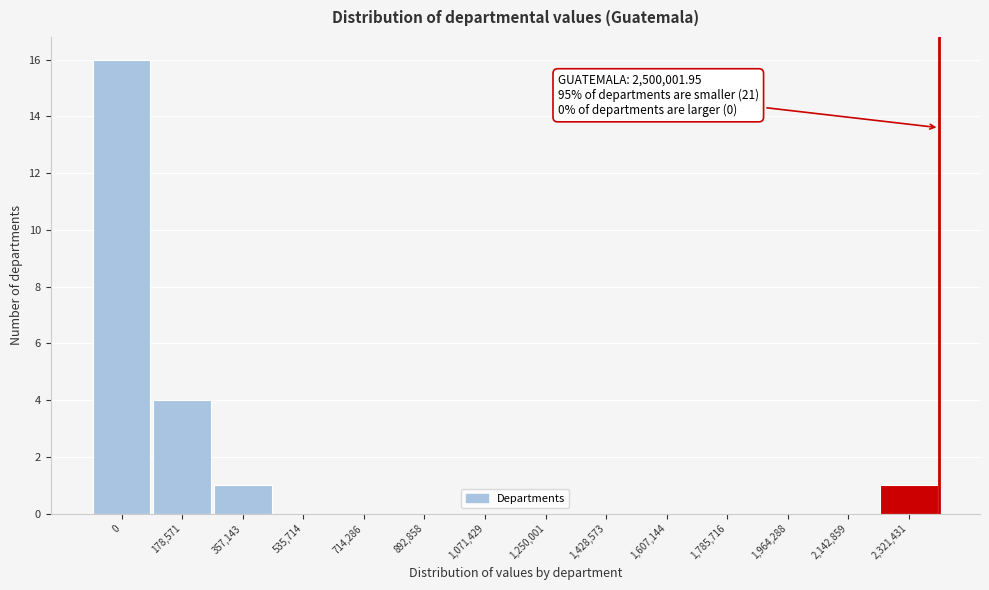

Reading right to left, list all the values displayed in this chart.

2,321,431=1	2,142,859=0	1,964,288=0	1,785,716=0	1,607,144=0	1,428,573=0	1,250,001=0	1,071,429=0	892,858=0	714,286=0	535,714=0	357,143=1	178,571=4	0=16